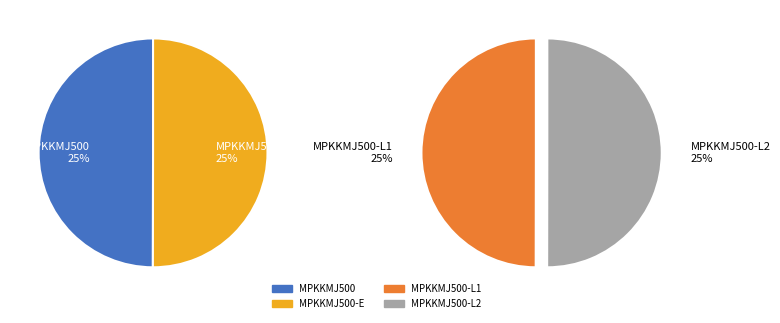

How many segments does this pie chart have?

4